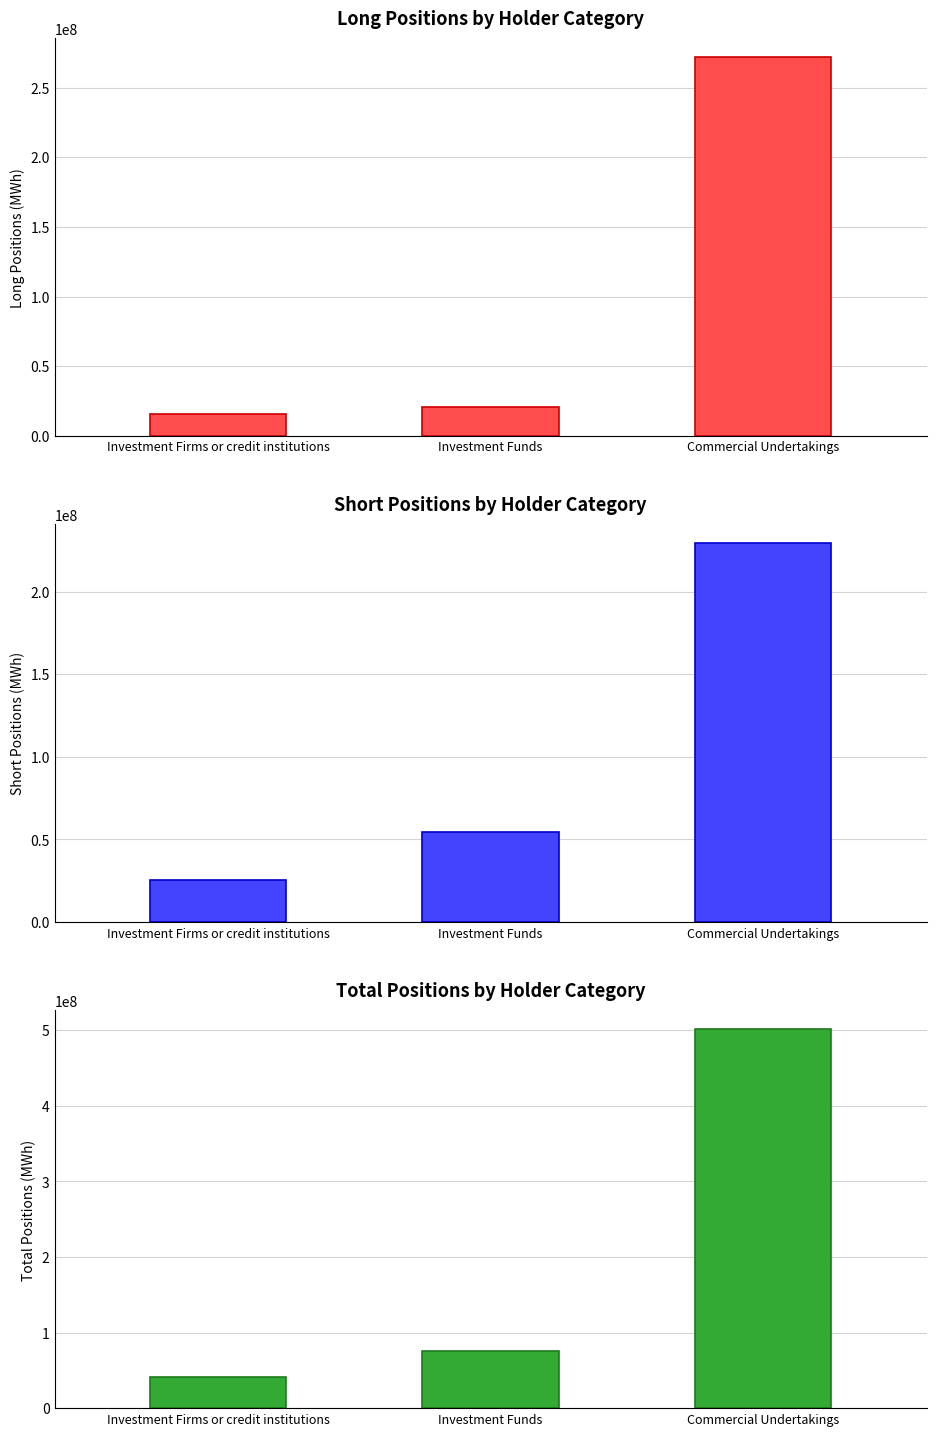

How many data points in Short are above 54568847?

1